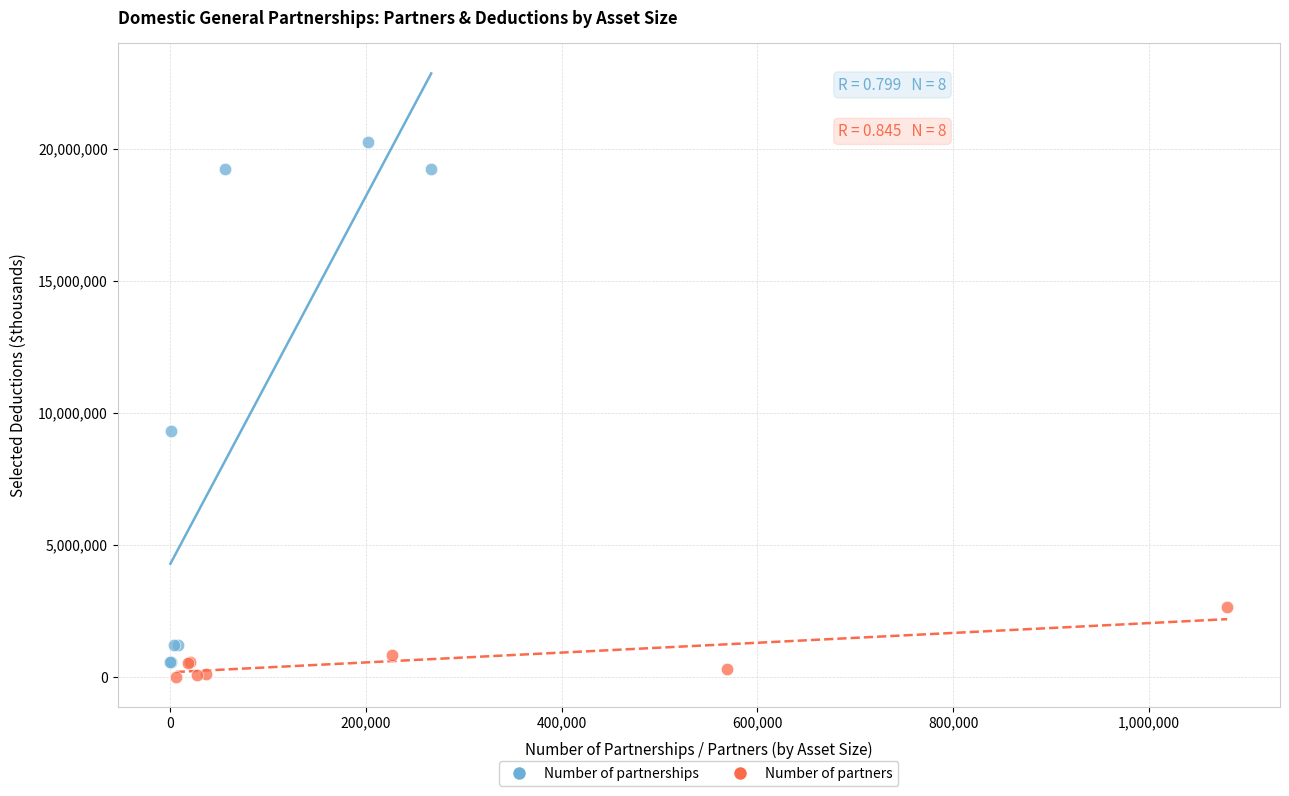

Which series has the widest spread of Y values?

Number of partnerships